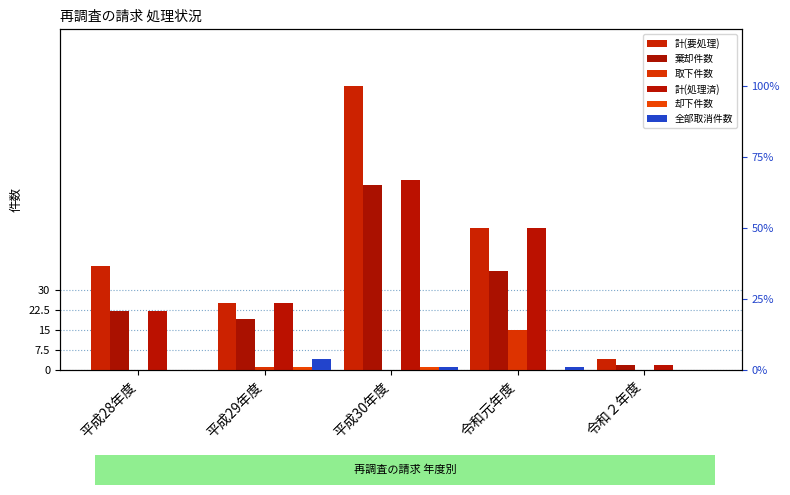

Rank the categories by 却下件数 value from lowest to highest.

平成28年度, 令和元年度, 令和２年度, 平成29年度, 平成30年度